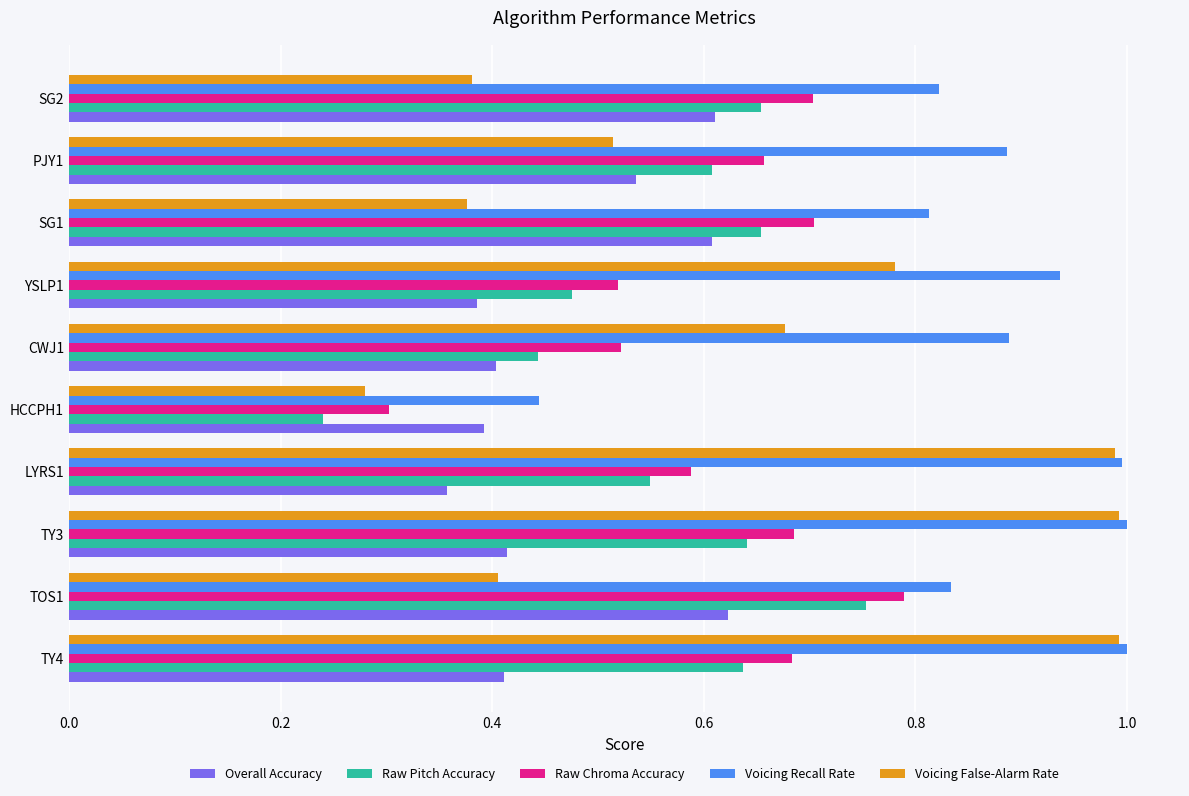

Count the number of data series in this chart.

5